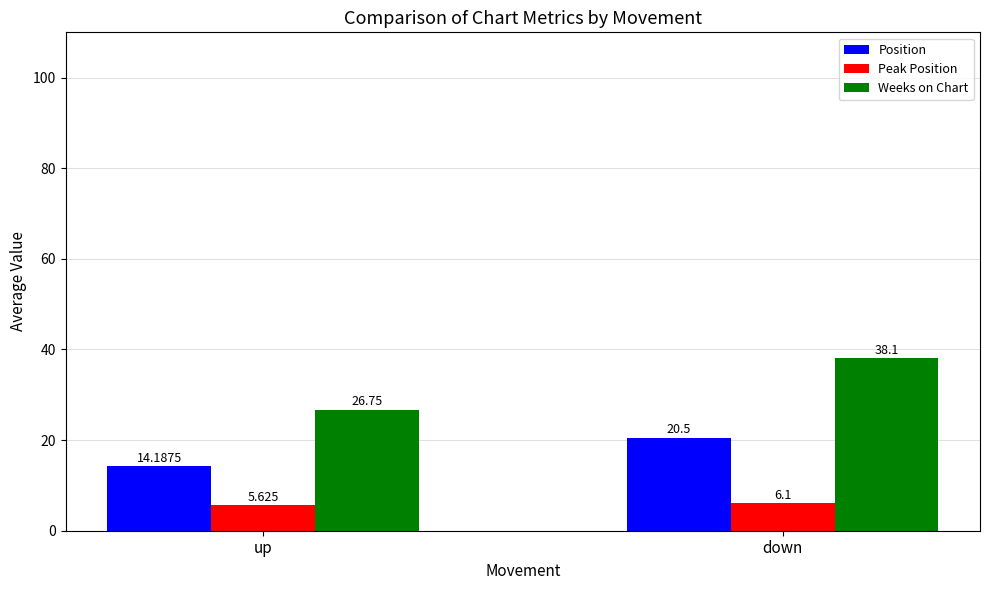

The Peak Position series shows 9.6 at down. True or false?

False